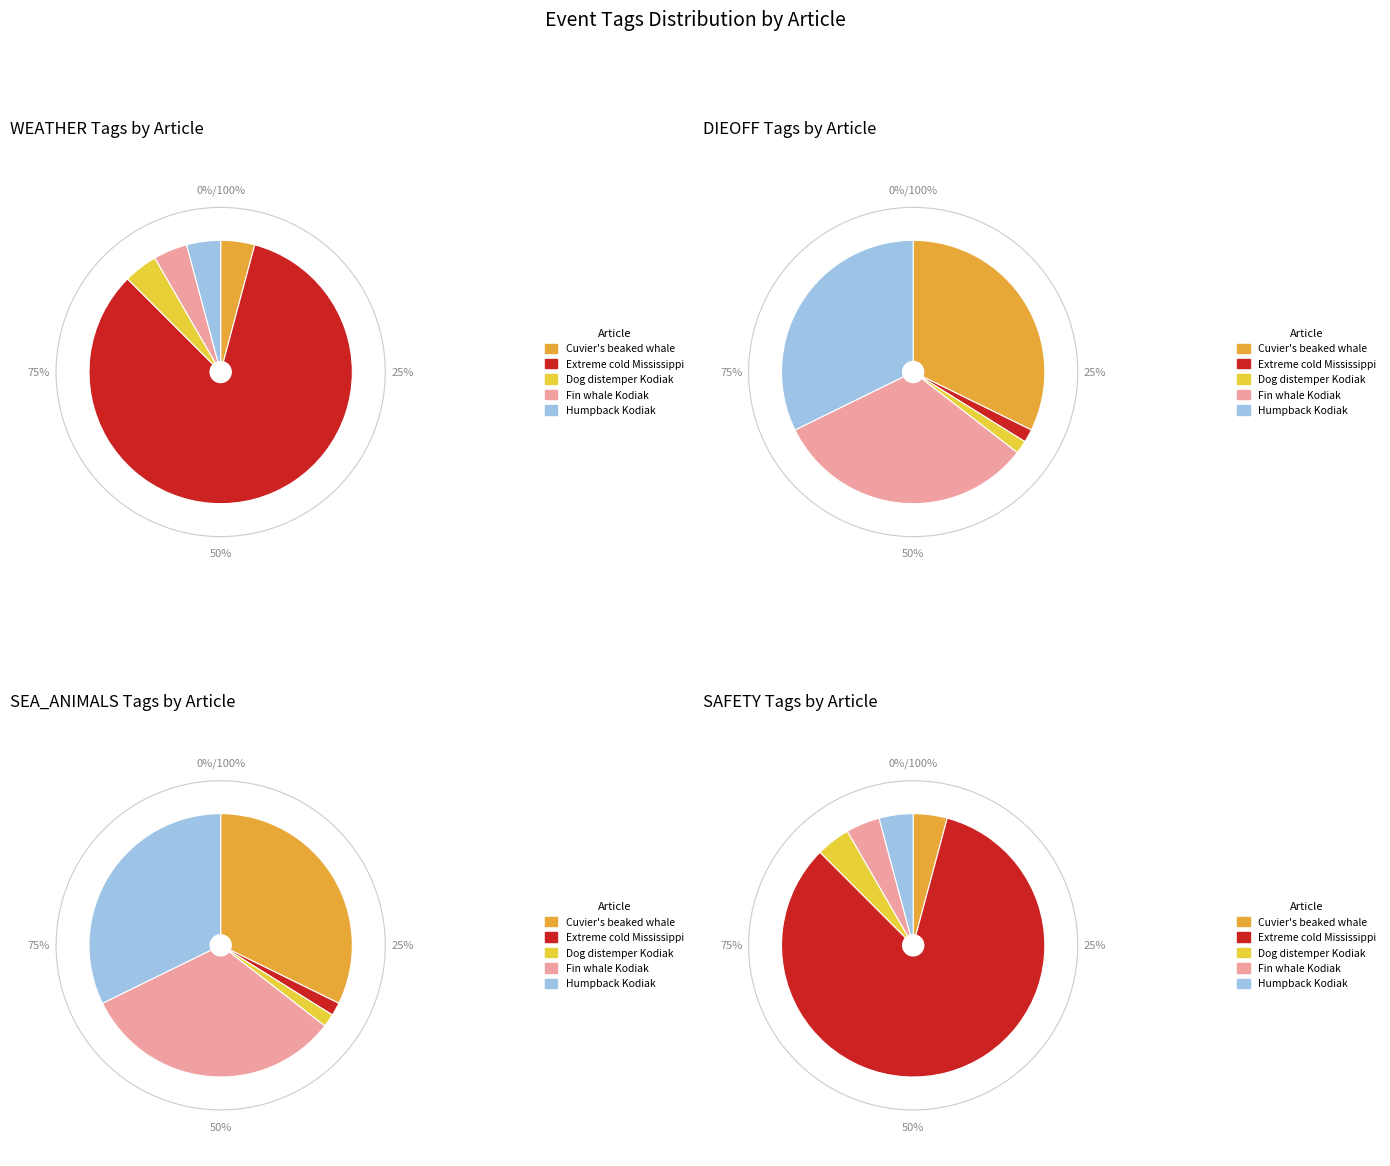

Does Rare fin whale (Kodiak, 2023-12) account for over 50% of the chart?

No